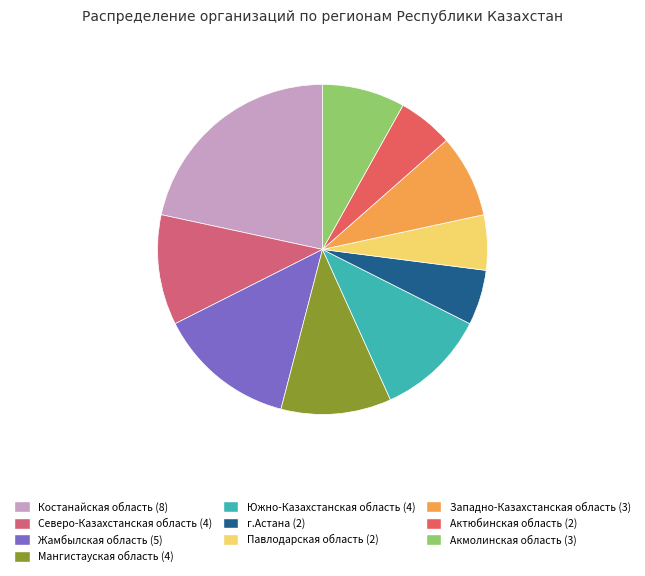

How many segments does this pie chart have?

10